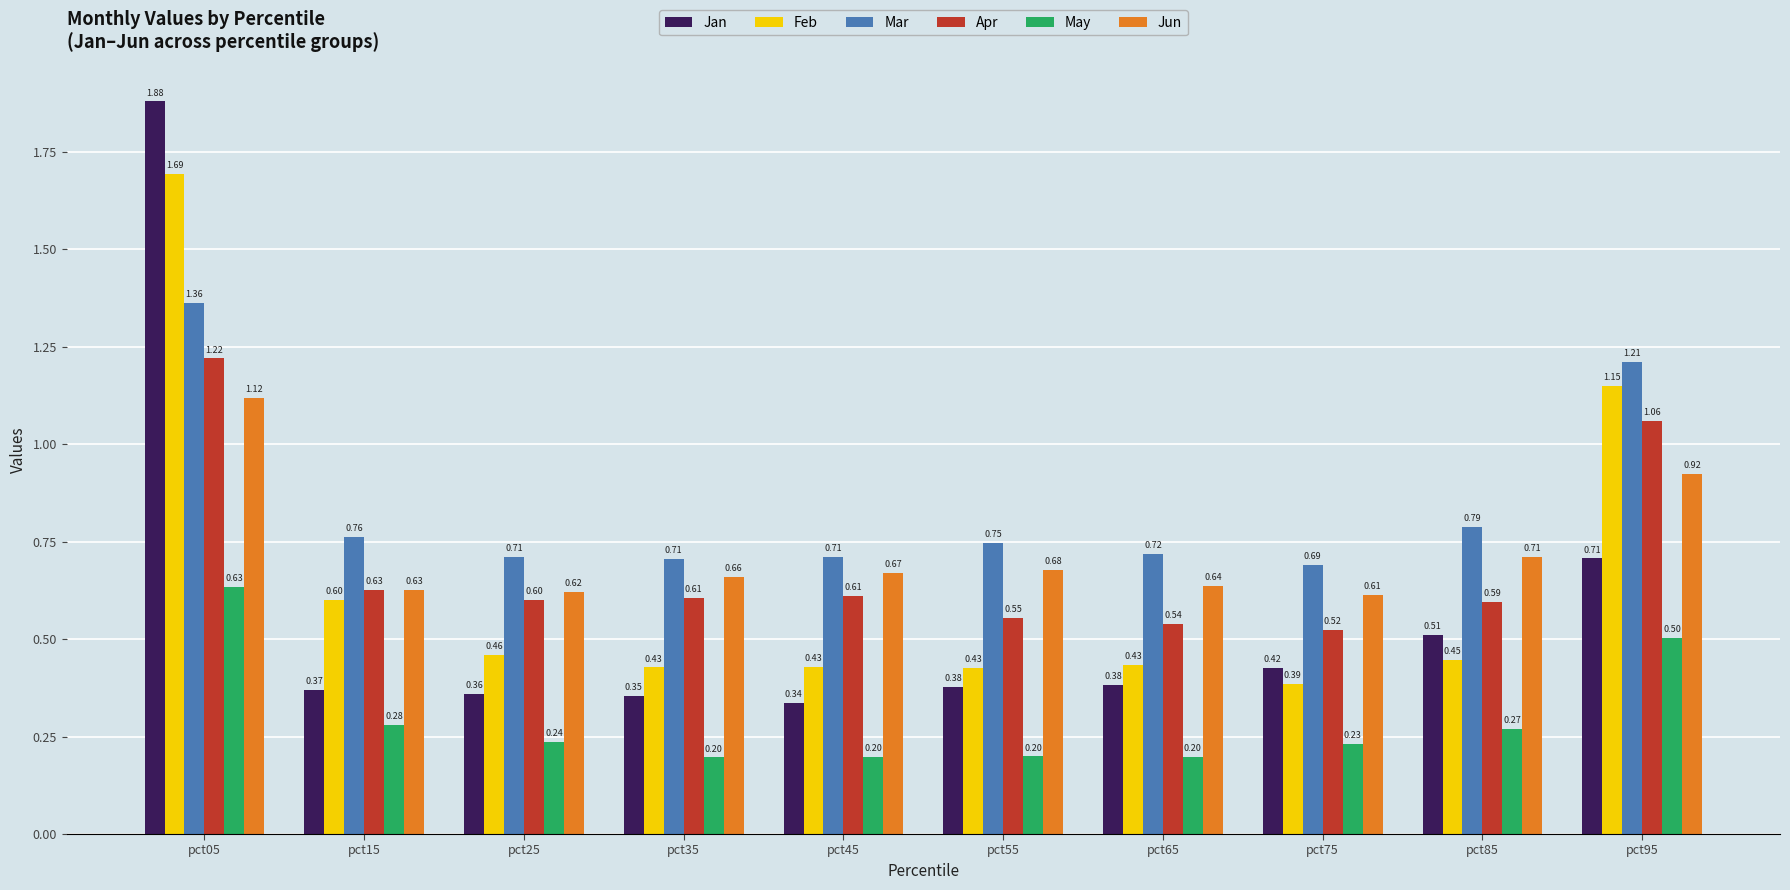

Which series has the largest range (max minus min)?

Jan